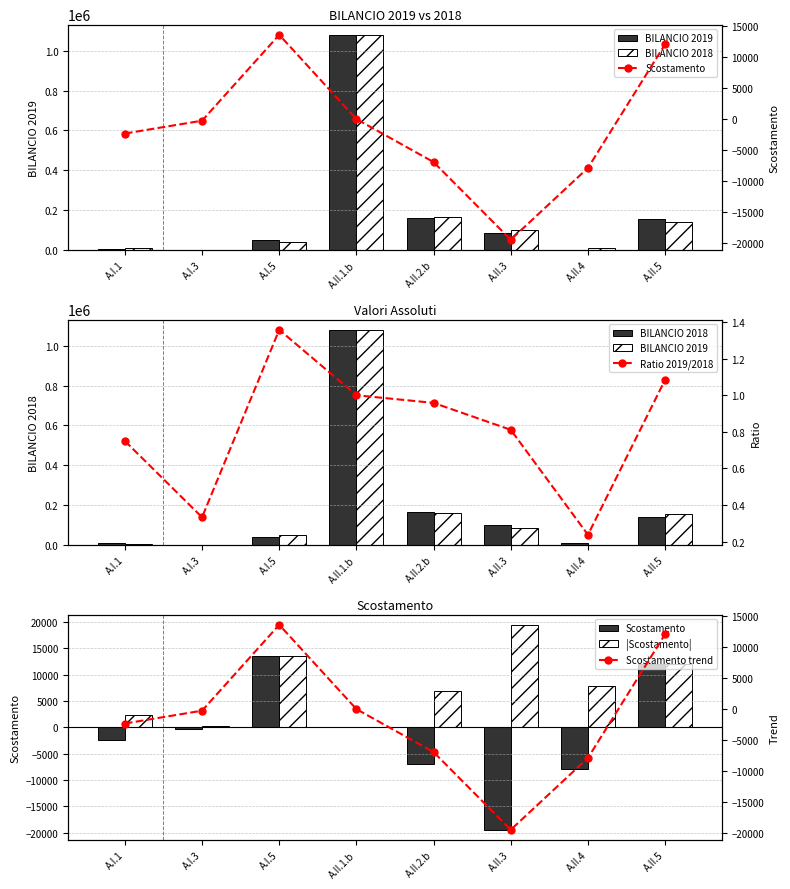

What position from the right is A.II.3?

3